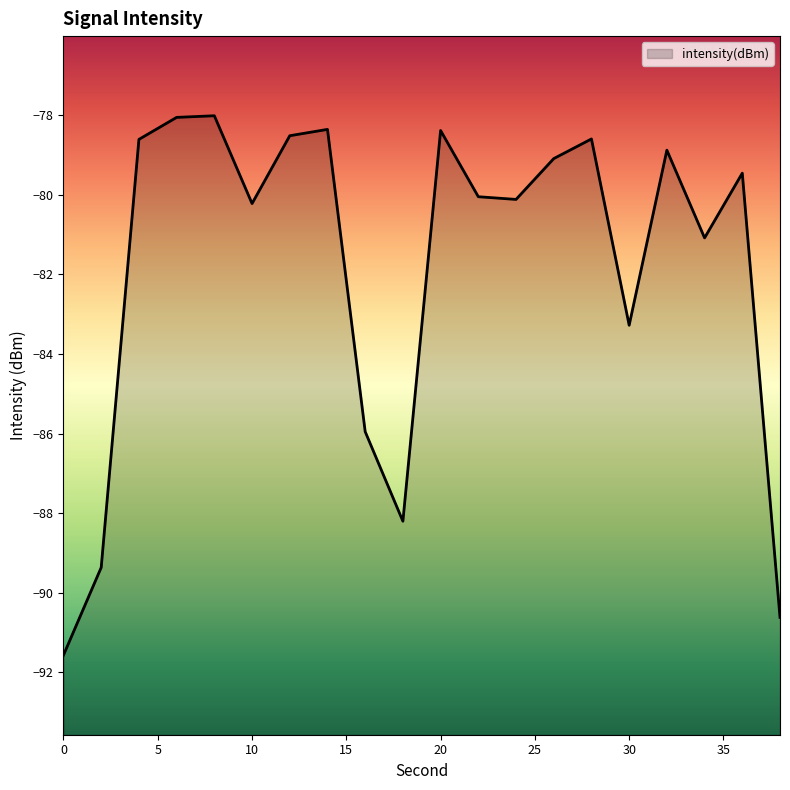

Reading left to right, transcribe all the data shown in this chart.

0=-91.6	2=-89.4	4=-78.6	6=-78.1	8=-78.0	10=-80.2	12=-78.5	14=-78.4	16=-86.0	18=-88.2	20=-78.4	22=-80.1	24=-80.1	26=-79.1	28=-78.6	30=-83.3	32=-78.9	34=-81.1	36=-79.5	38=-90.6